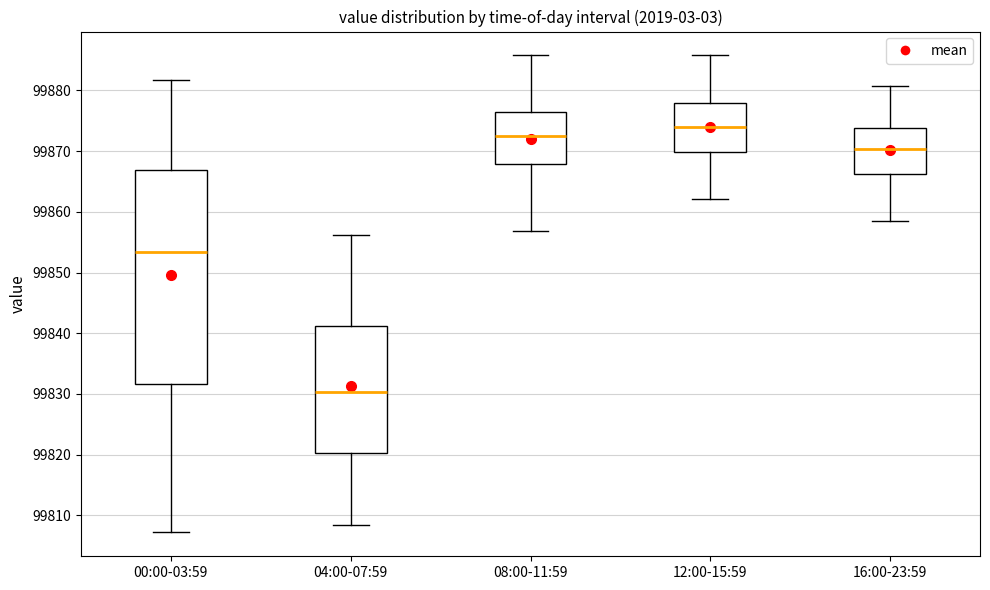

Reading left to right, read every box against the y-axis: the position of its median line, the range the box covers, and the ends of its whiskers. The values are not printed on the chart, so give them approximately, as read against the axis.

00:00-03:59: median 99853, box 99832 to 99867, whiskers 99807 to 99882
04:00-07:59: median 99830, box 99820 to 99841, whiskers 99808 to 99856
08:00-11:59: median 99872, box 99868 to 99877, whiskers 99857 to 99886
12:00-15:59: median 99874, box 99870 to 99878, whiskers 99862 to 99886
16:00-23:59: median 99870, box 99866 to 99874, whiskers 99858 to 99881